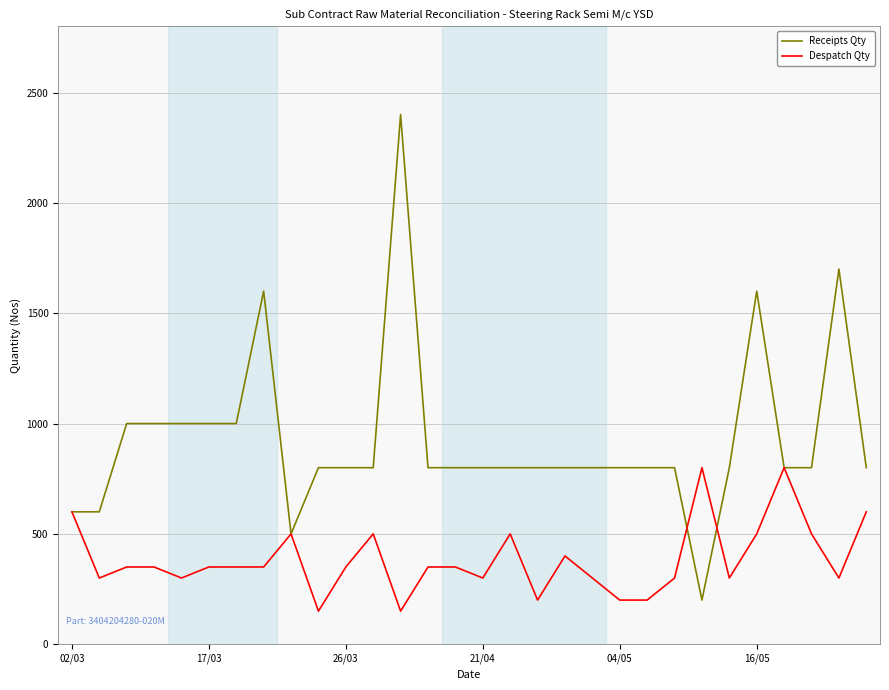

What is the maximum value shown in the chart?

2400